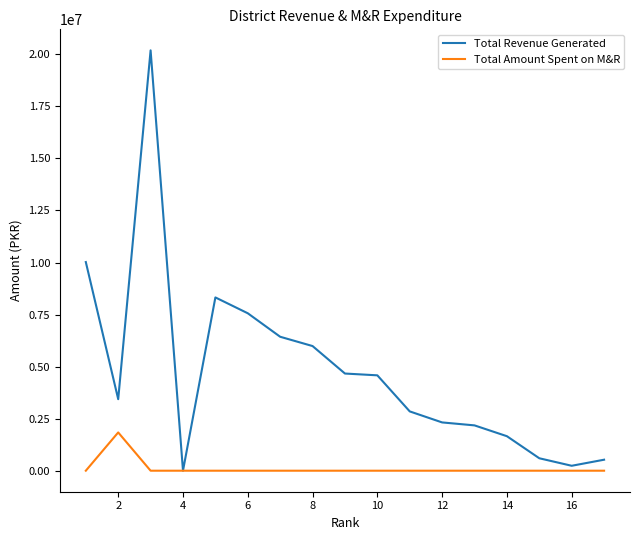

Which series has the largest range (max minus min)?

Total Revenue Generated